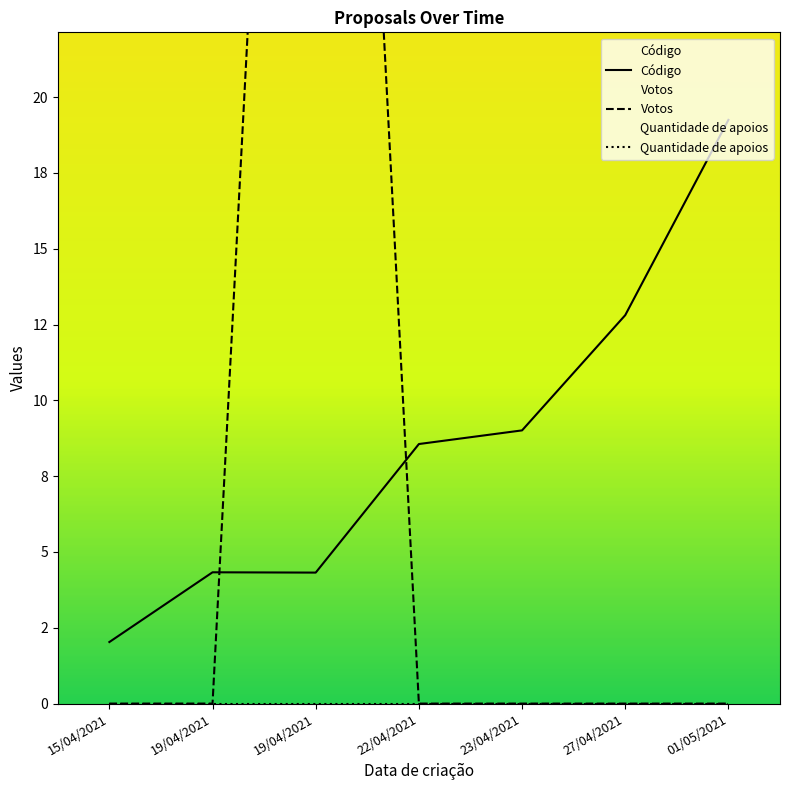

Between 23/04/2021 and 22/04/2021, which is larger?

23/04/2021